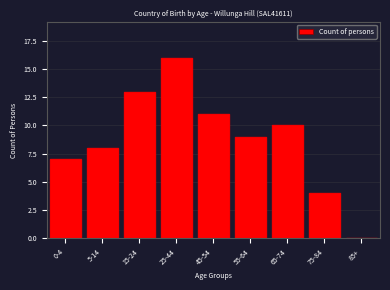

Reading right to left, what are all the values shown in this chart?

85+=0	75-84=4	65-74=10	55-64=9	45-54=11	25-44=16	15-24=13	5-14=8	0-4=7